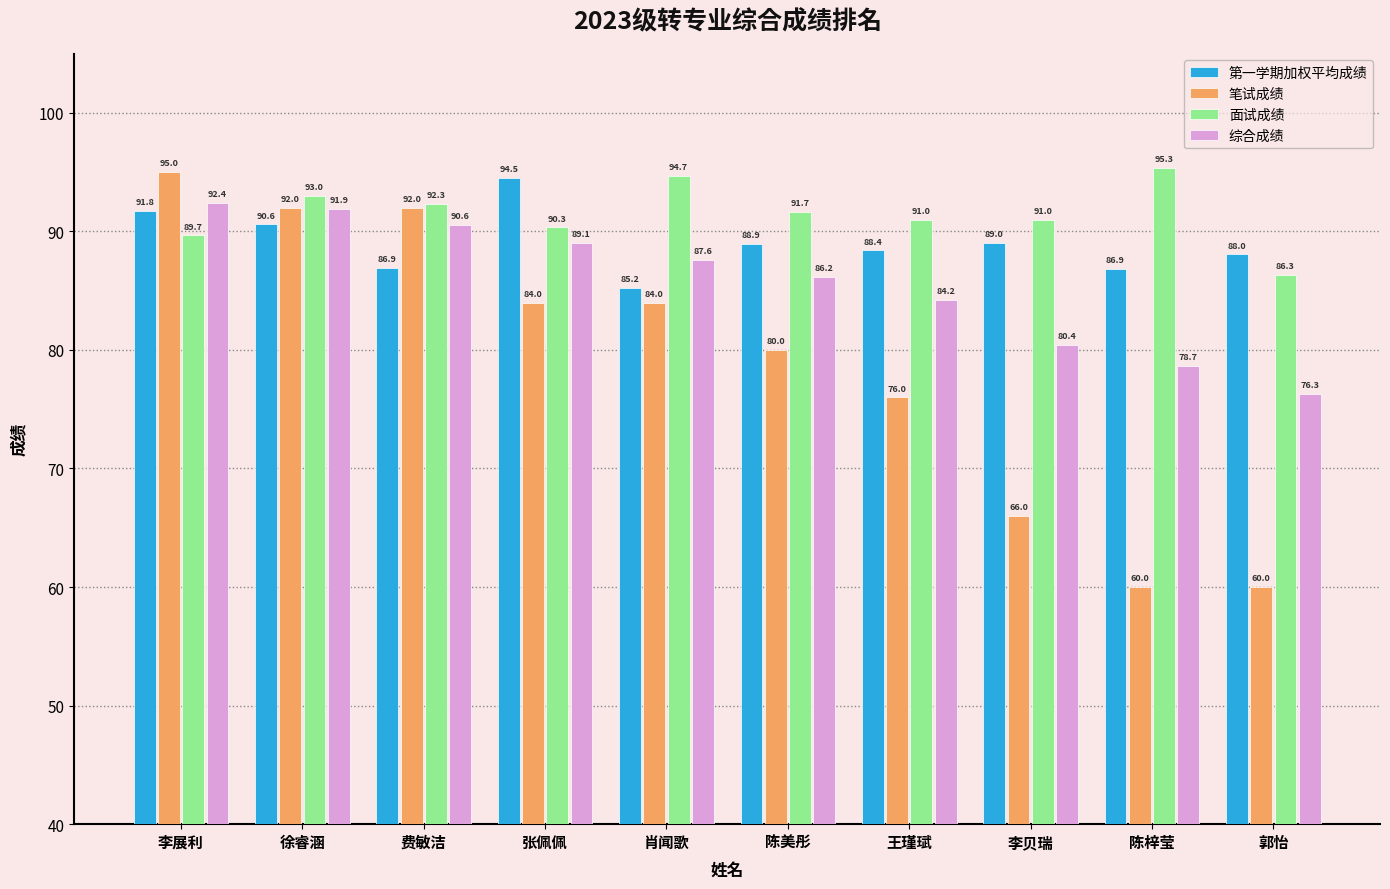

What is the total value across all series at 肖闻歌?

351.5